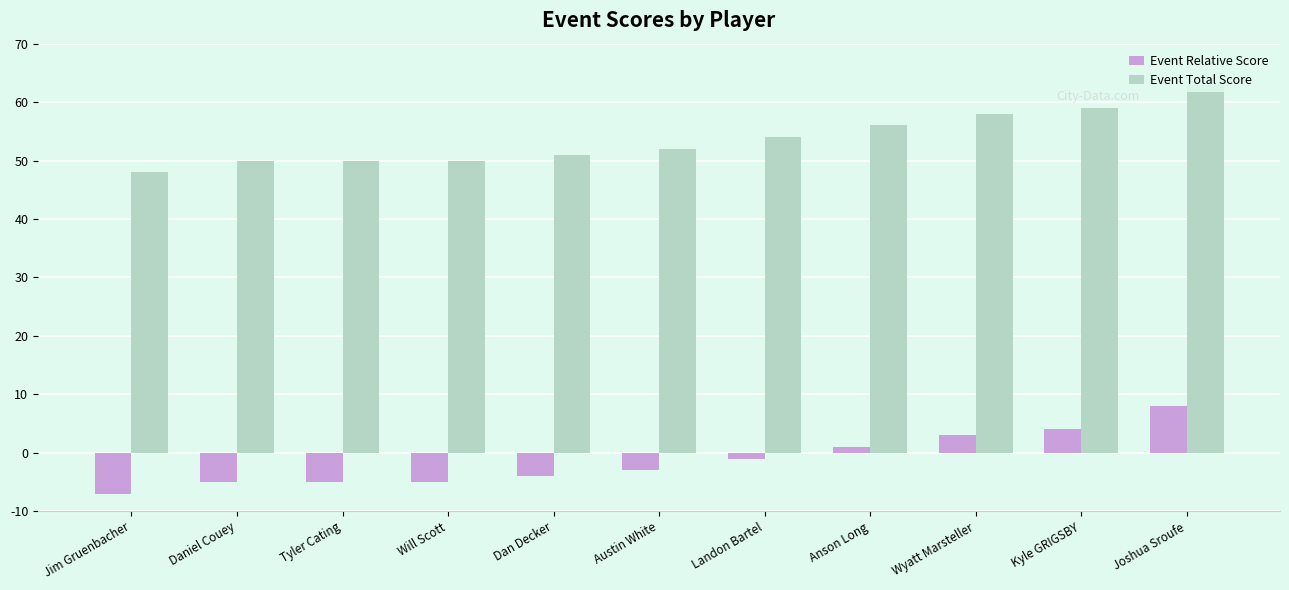

What is the approximate value of Event Relative Score at Daniel Couey, to the nearest 5?

-5